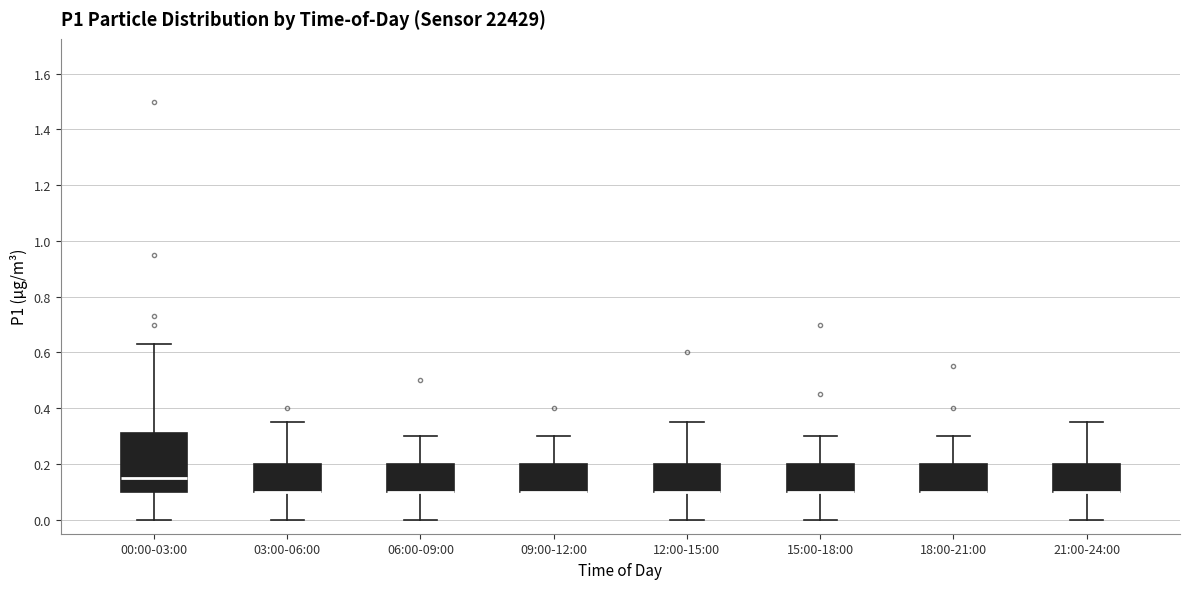

Reading left to right, transcribe this box plot: for each box, give where its median line is, the range the box spans, and where its two whiskers end, as read against the y-axis. The values are not printed on the chart, so give them approximately, as read against the axis.

00:00-03:00: median 0.16, box 0.10 to 0.32, whiskers 0.00 to 0.64
03:00-06:00: median 0.10 (drawn on the box's lower edge), box 0.10 to 0.20, whiskers 0.00 to 0.36
06:00-09:00: median 0.10 (drawn on the box's lower edge), box 0.10 to 0.20, whiskers 0.00 to 0.30
09:00-12:00: median 0.10 (drawn on the box's lower edge), box 0.10 to 0.20, whiskers 0.10 to 0.30
12:00-15:00: median 0.10 (drawn on the box's lower edge), box 0.10 to 0.20, whiskers 0.00 to 0.36
15:00-18:00: median 0.10 (drawn on the box's lower edge), box 0.10 to 0.20, whiskers 0.00 to 0.30
18:00-21:00: median 0.10 (drawn on the box's lower edge), box 0.10 to 0.20, whiskers 0.10 to 0.30
21:00-24:00: median 0.10 (drawn on the box's lower edge), box 0.10 to 0.20, whiskers 0.00 to 0.36